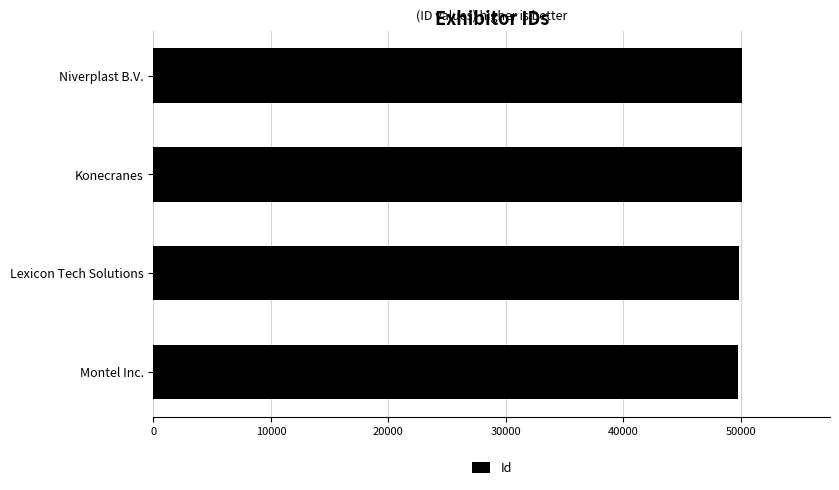

What is the sum of all values?

199786